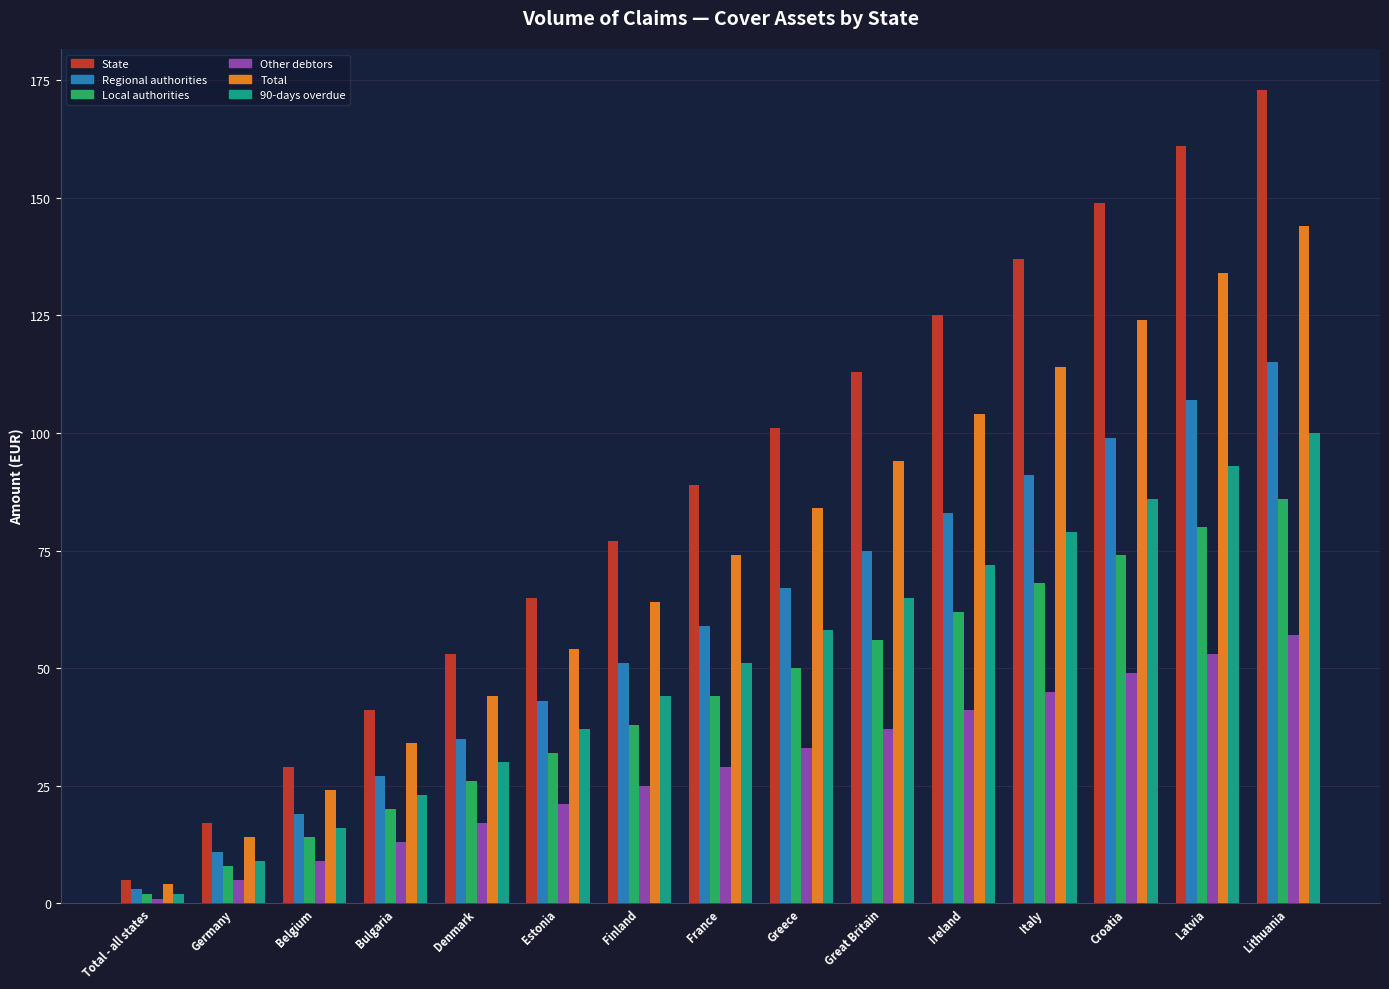

Reading left to right, transcribe all the data shown in this chart.

State: 5	17	29	41	53	65	77	89	101	113	125	137	149	161	173
Regional authorities: 3	11	19	27	35	43	51	59	67	75	83	91	99	107	115
Local authorities: 2	8	14	20	26	32	38	44	50	56	62	68	74	80	86
Other debtors: 1	5	9	13	17	21	25	29	33	37	41	45	49	53	57
Total: 4	14	24	34	44	54	64	74	84	94	104	114	124	134	144
90-days overdue: 2	9	16	23	30	37	44	51	58	65	72	79	86	93	100